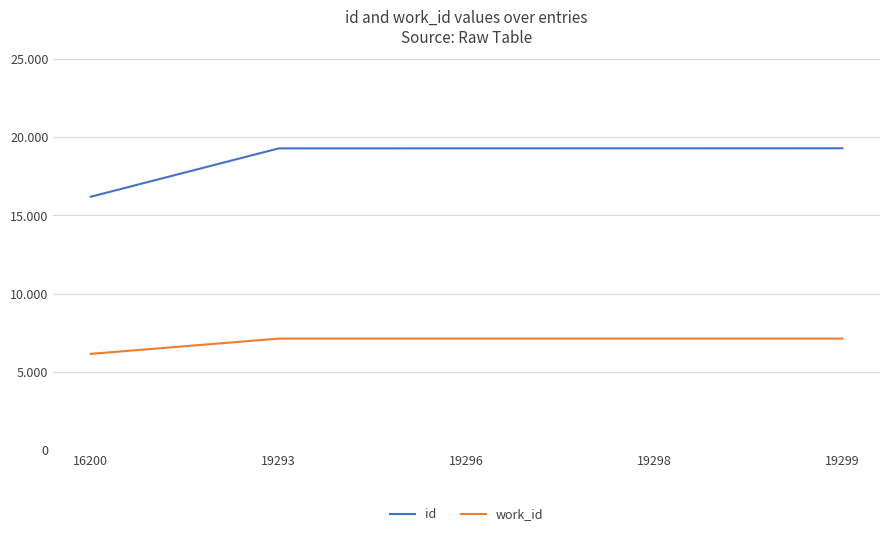

True or false: work_id has more than 0 interior local peaks.

False